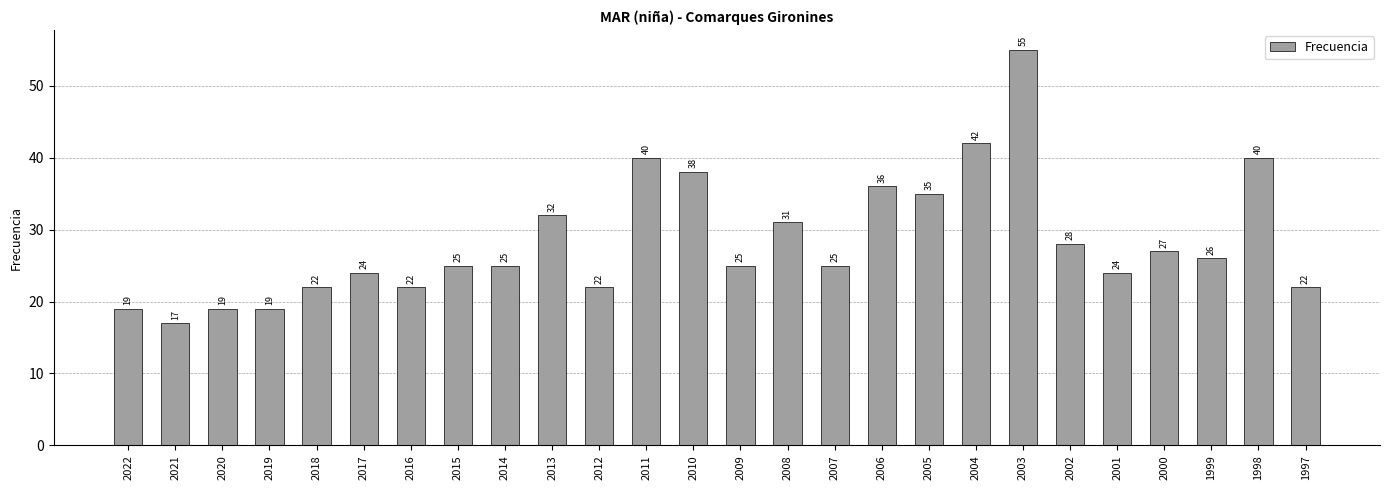

Where is the data nearest to the value 36?

2006